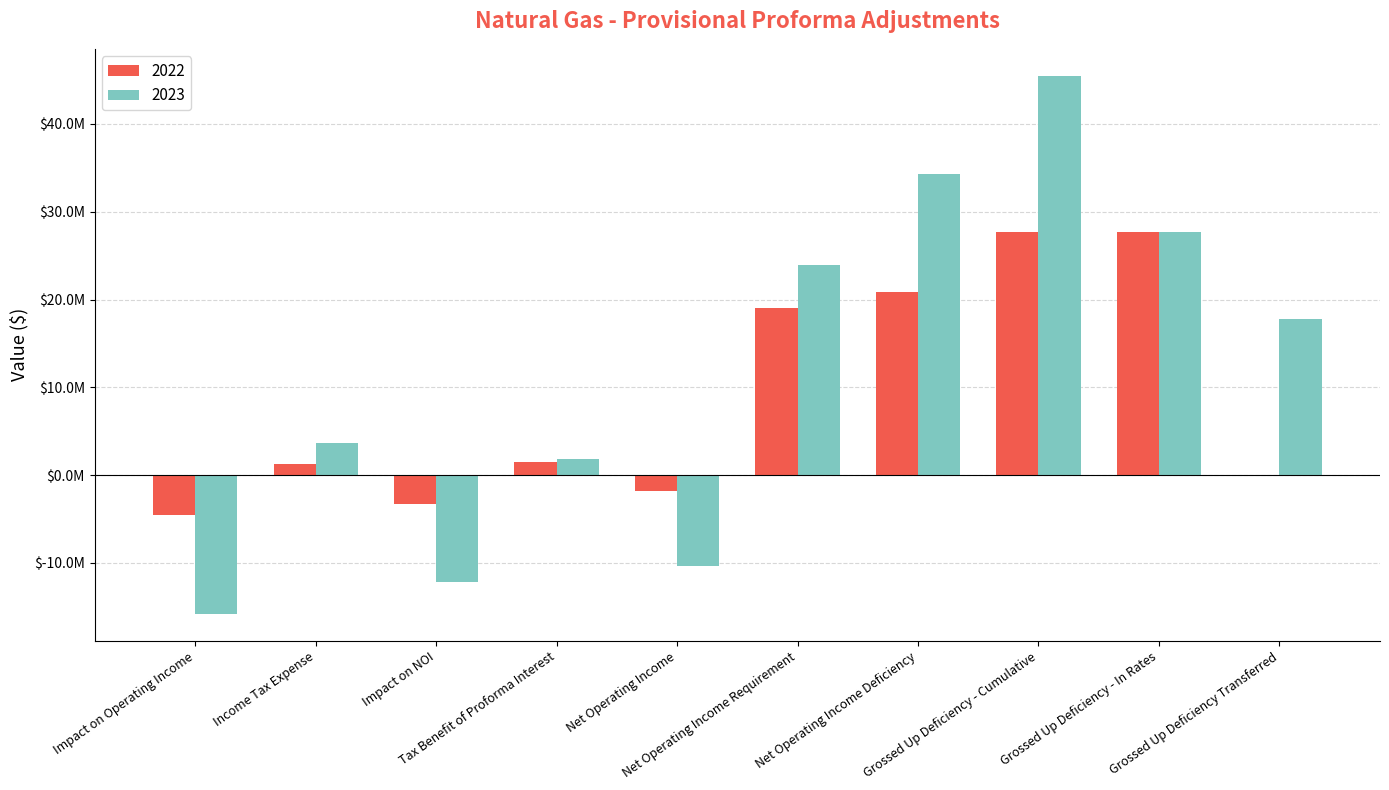

The 2023 series shows 2481689.4 at Tax Benefit of Proforma Interest. True or false?

False